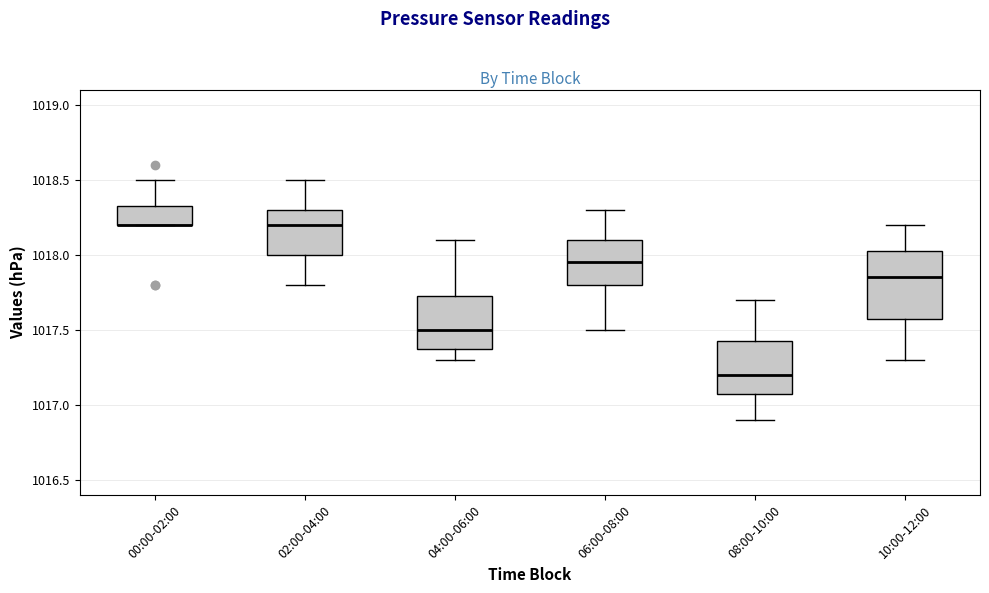

Reading left to right, transcribe this box plot: for each box, give where its median line is, the range the box spans, and where its two whiskers end, as read against the y-axis. The values are not printed on the chart, so give them approximately, as read against the axis.

00:00-02:00: median 1018.20 (drawn on the box's lower edge), box 1018.20 to 1018.35, whiskers 1018.20 to 1018.50
02:00-04:00: median 1018.20, box 1018.00 to 1018.30, whiskers 1017.80 to 1018.50
04:00-06:00: median 1017.50, box 1017.40 to 1017.75, whiskers 1017.30 to 1018.10
06:00-08:00: median 1017.95, box 1017.80 to 1018.10, whiskers 1017.50 to 1018.30
08:00-10:00: median 1017.20, box 1017.10 to 1017.45, whiskers 1016.90 to 1017.70
10:00-12:00: median 1017.85, box 1017.60 to 1018.05, whiskers 1017.30 to 1018.20